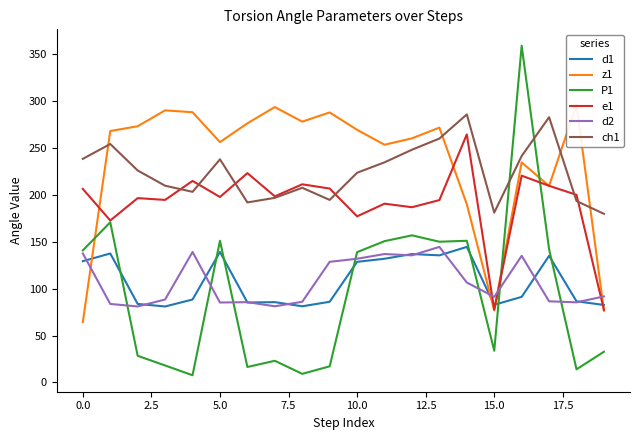

What is the maximum value for e1?

264.0